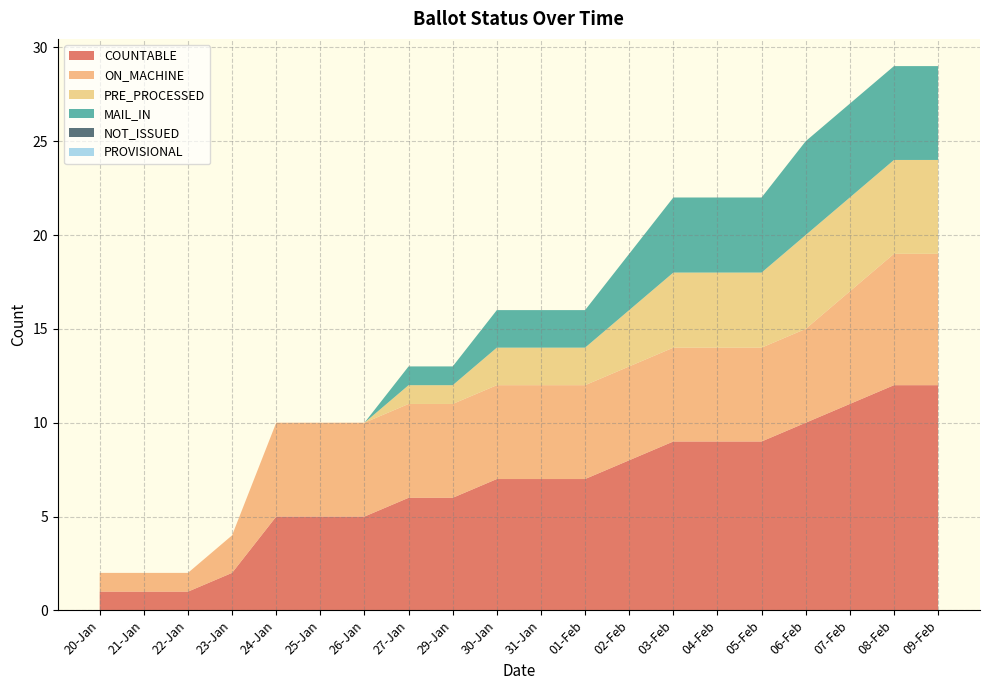

Count the number of categories in the chart.

20